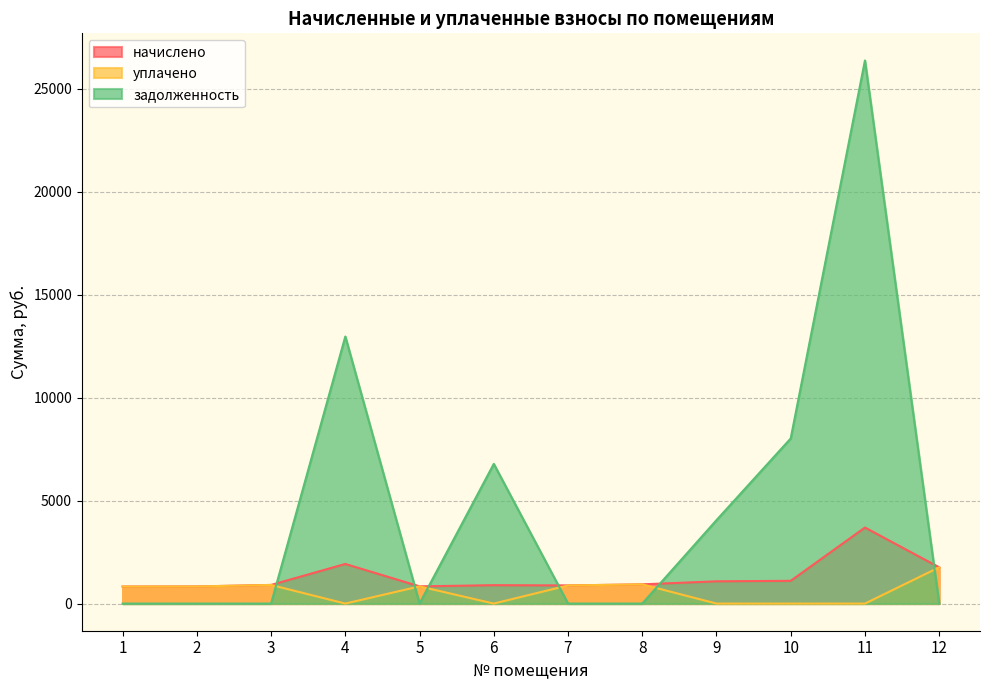

Does the chart display data point markers on the line(s)?

No